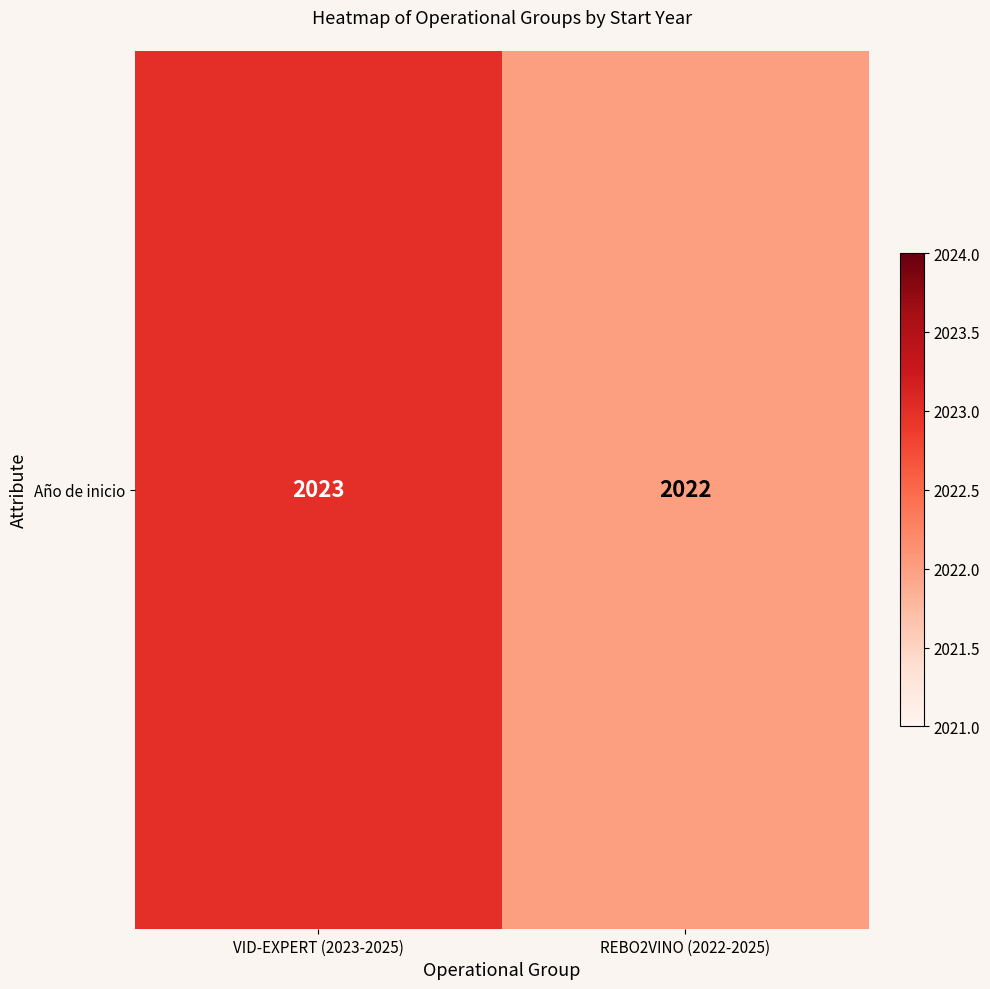

Is it true that the value at REBO2VINO (2022-2025) is 2698?

False